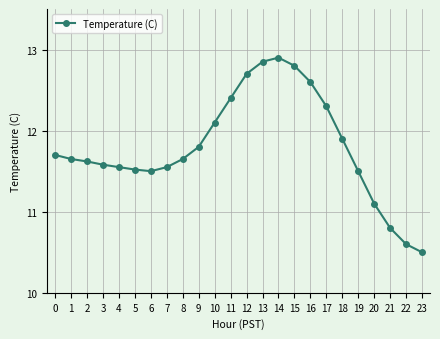

Where is the data nearest to the value 11?

20